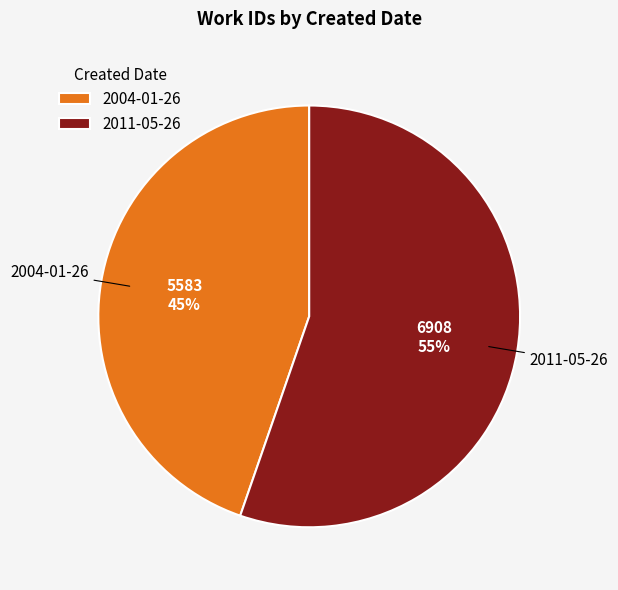

Which slice represents more than half of the pie?

2011-05-26